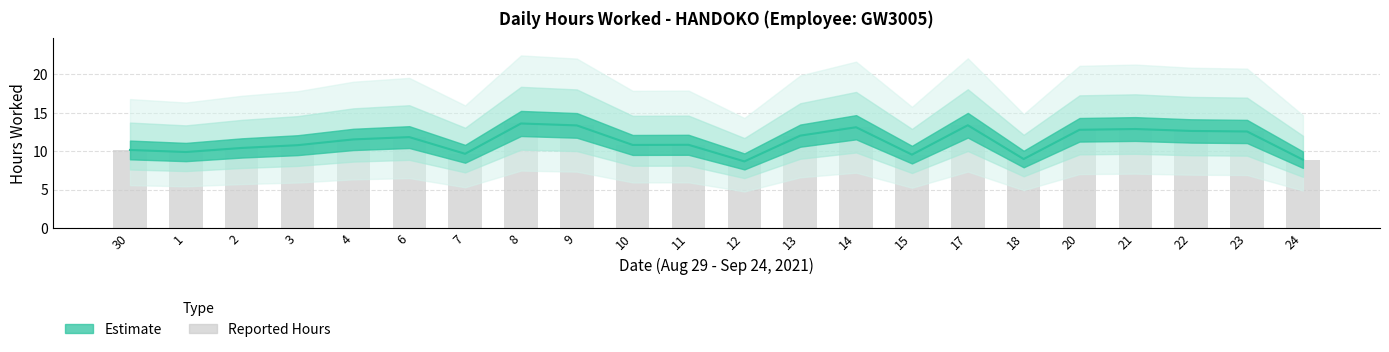

Does the chart contain stacked bars?

No